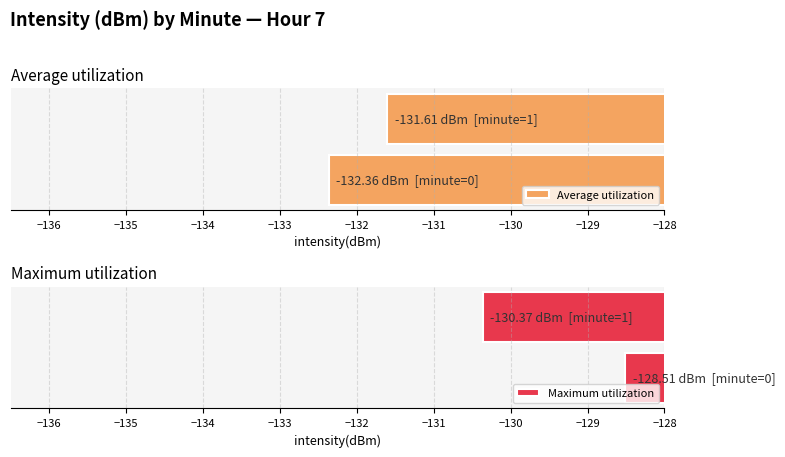

Is it true that Average utilization equals -215.8 at −136?

False